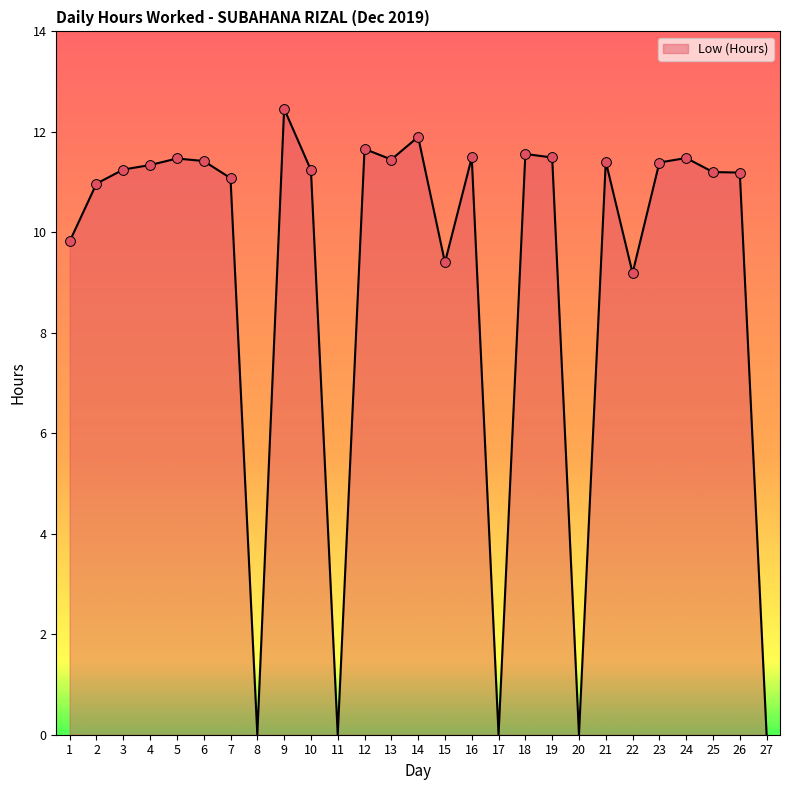

What is the change in value from 10 to 24?

+0.2